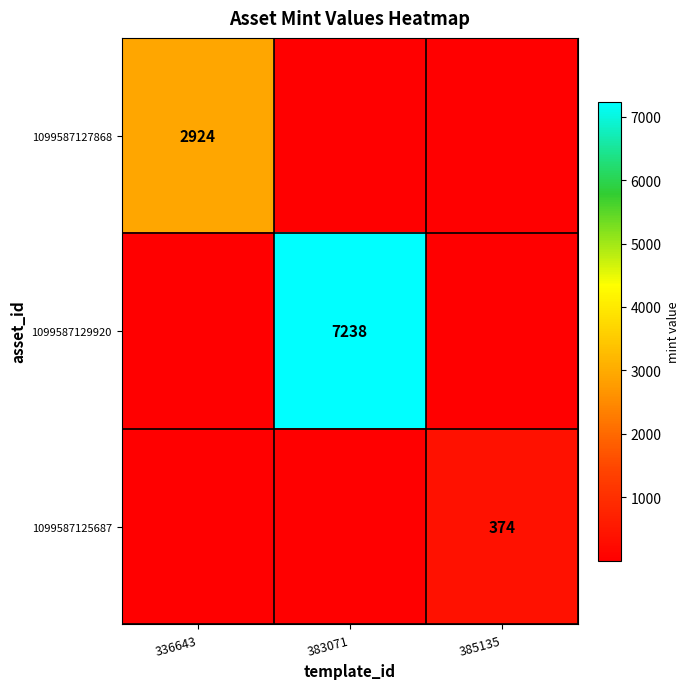

The value of 1099587129920 at 383071 is 3495. True or false?

False